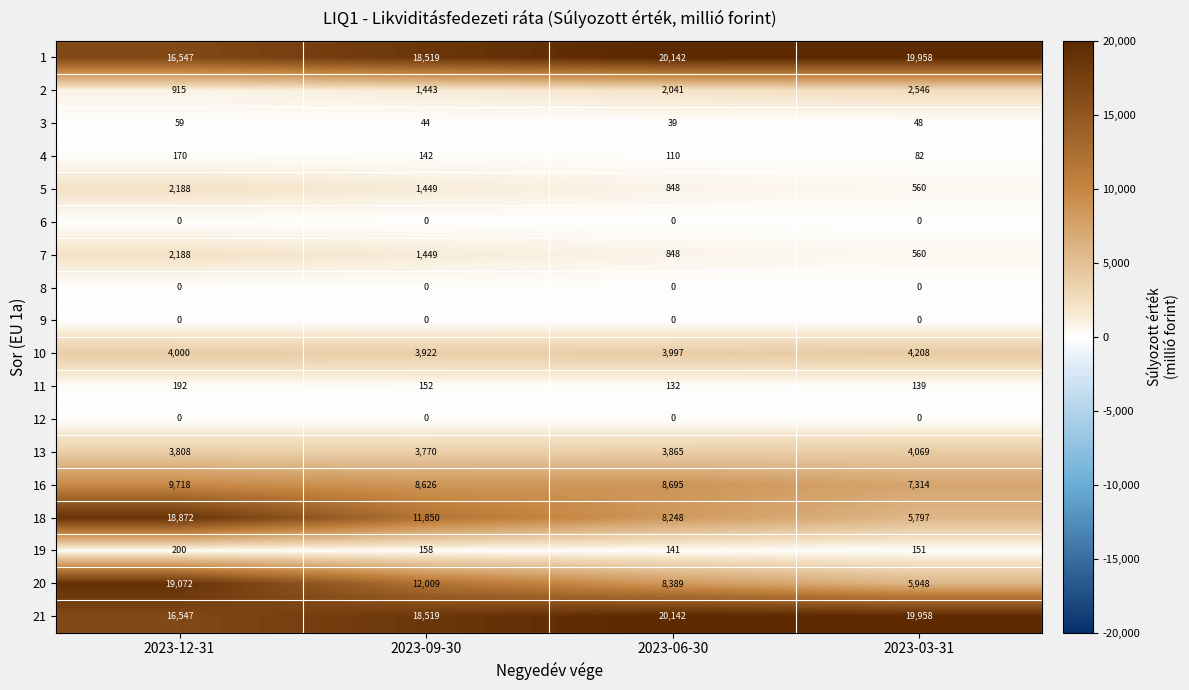

Is it true that 21 equals 31322 at 2023-03-31?

False